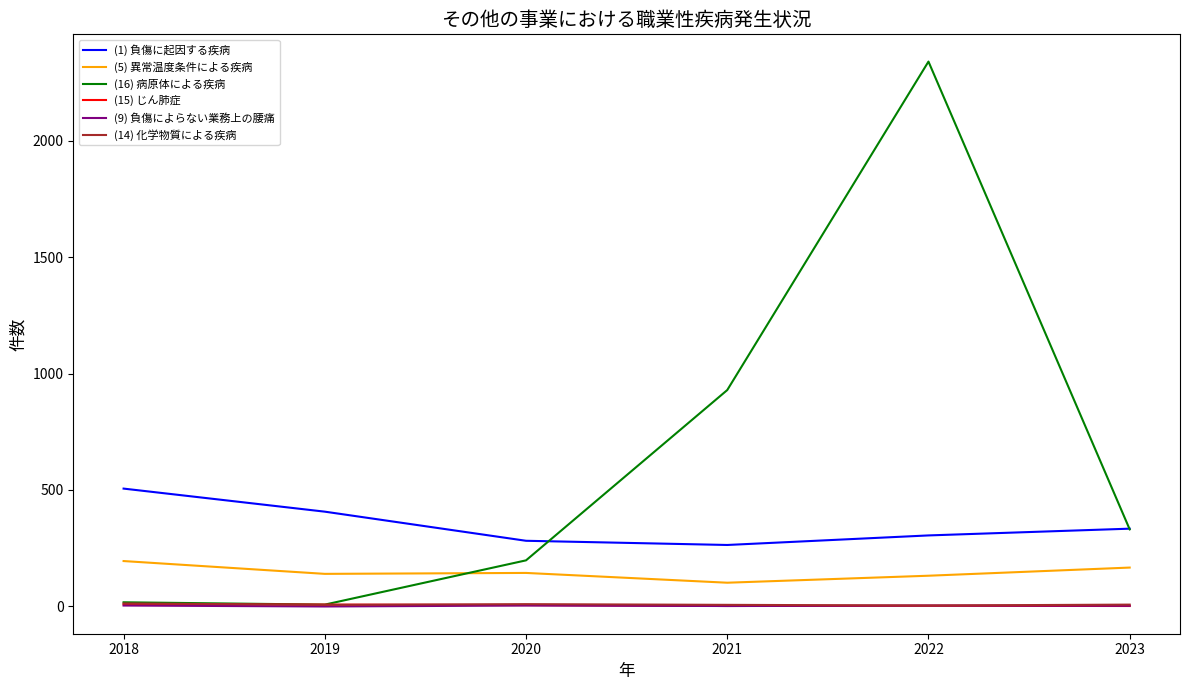

Read the (15) じん肺症 value at 2023.

2